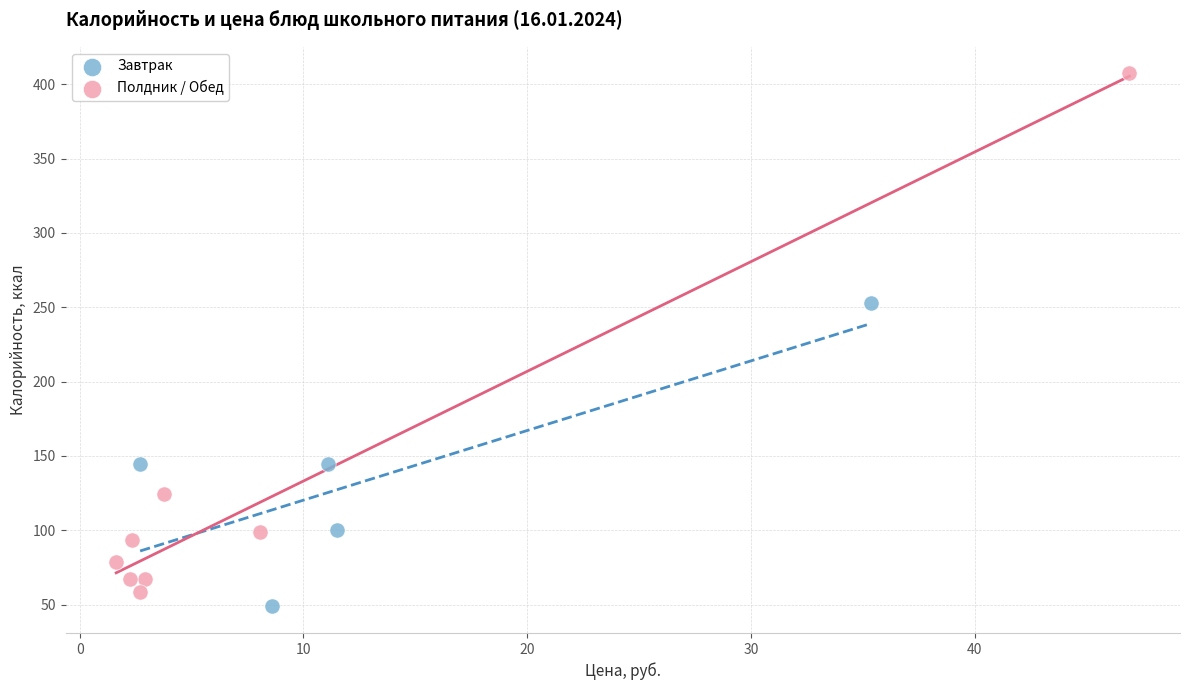

Which series reaches the maximum Y coordinate?

Полдник / Обед